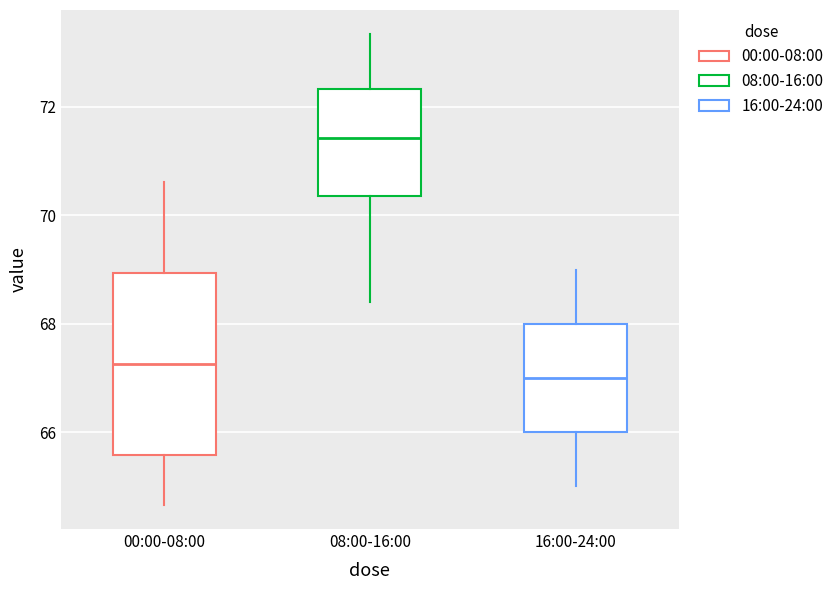

Reading left to right, transcribe this box plot: for each box, give where its median line is, the range the box spans, and where its two whiskers end, as read against the y-axis. The values are not printed on the chart, so give them approximately, as read against the axis.

00:00-08:00: median 67.2, box 65.6 to 69.0, whiskers 64.6 to 70.6
08:00-16:00: median 71.4, box 70.4 to 72.4, whiskers 68.4 to 73.4
16:00-24:00: median 67.0, box 66.0 to 68.0, whiskers 65.0 to 69.0